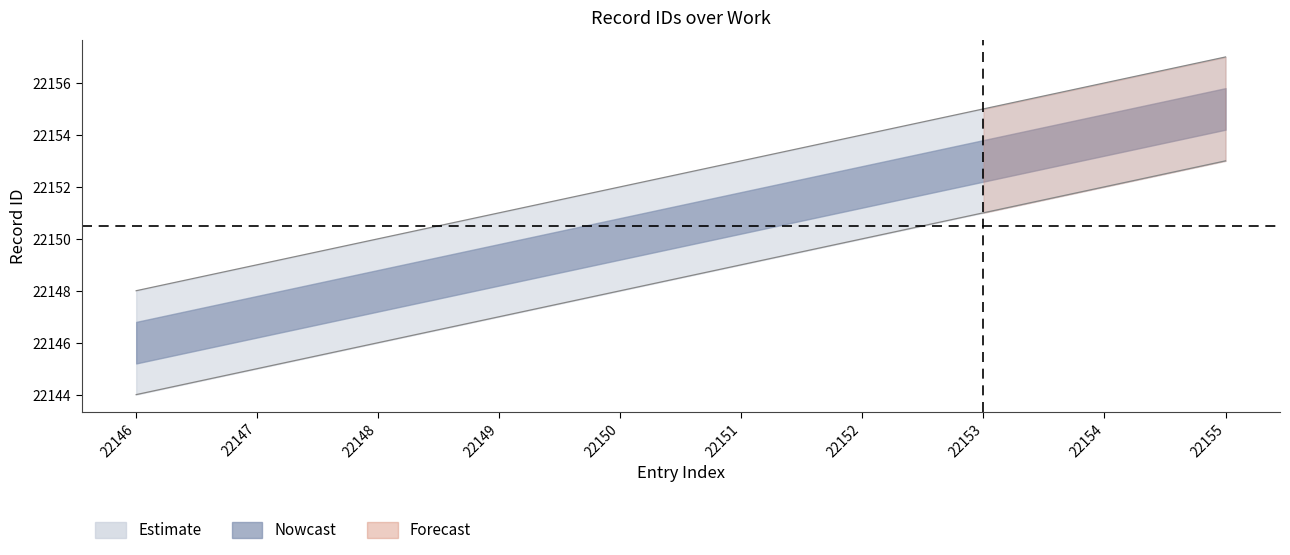

True or false: id_upper and id_mid intersect in this chart.

False